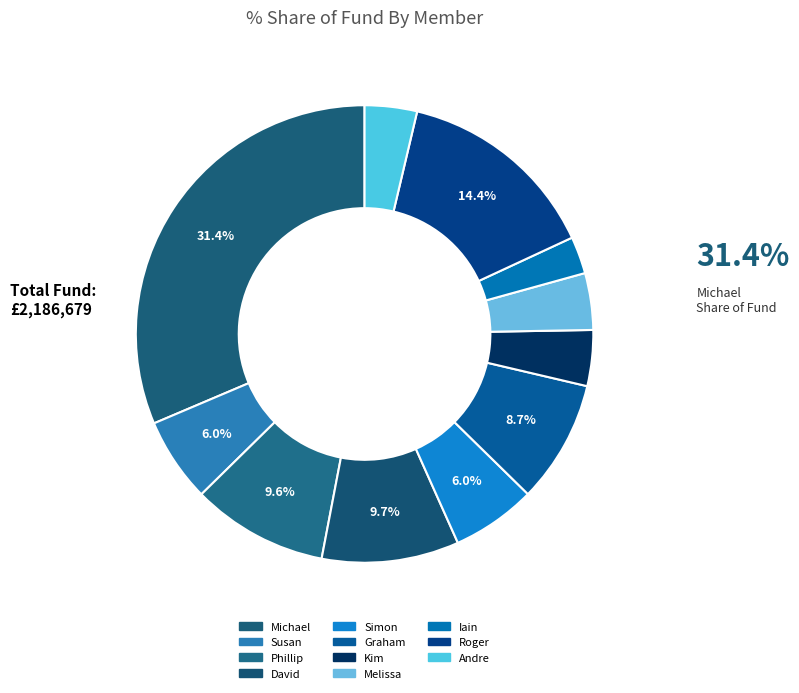

How many slices are in this pie chart?

11